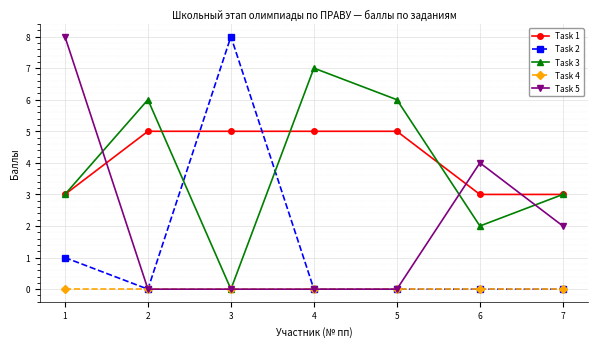

Is it true that Task 1 equals 1 at 6?

False